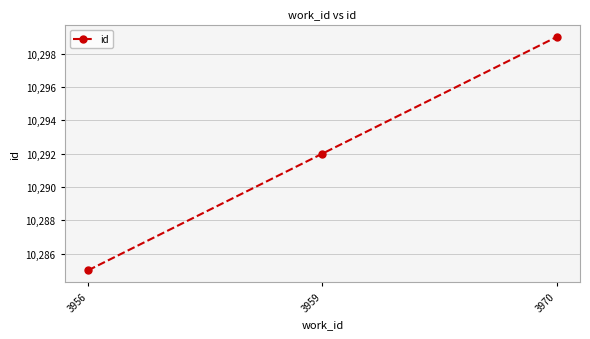

Reading left to right, list all the values displayed in this chart.

3956=10285	3959=10292	3970=10299